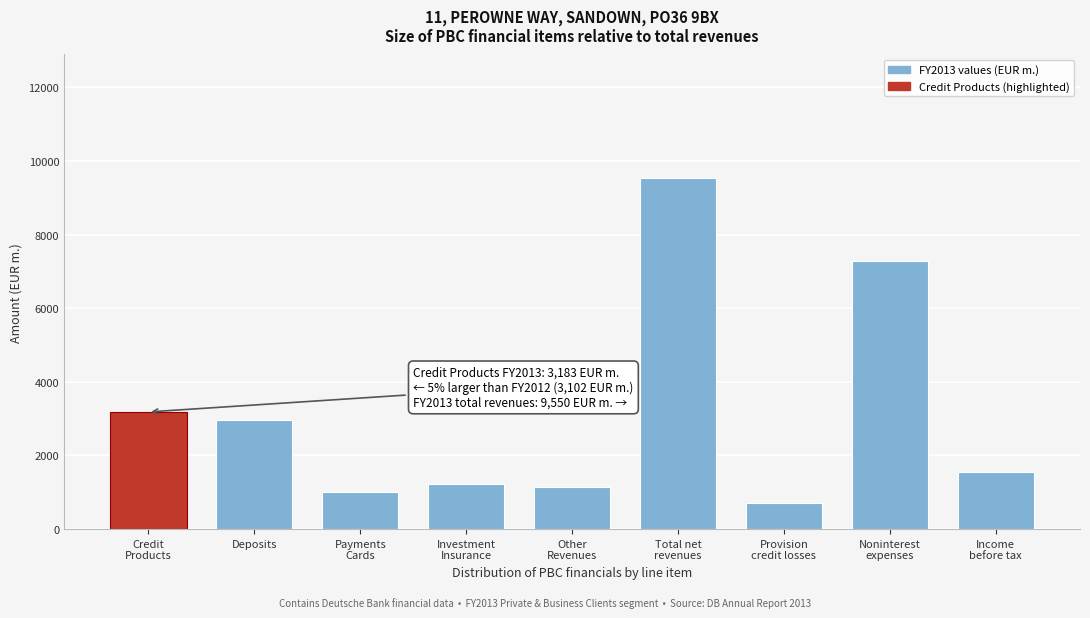

Reading left to right, list all the values displayed in this chart.

3183.4	2976.6	1021.7	1212.1	1156.1	9549.9	718.9	7275.7	1554.8